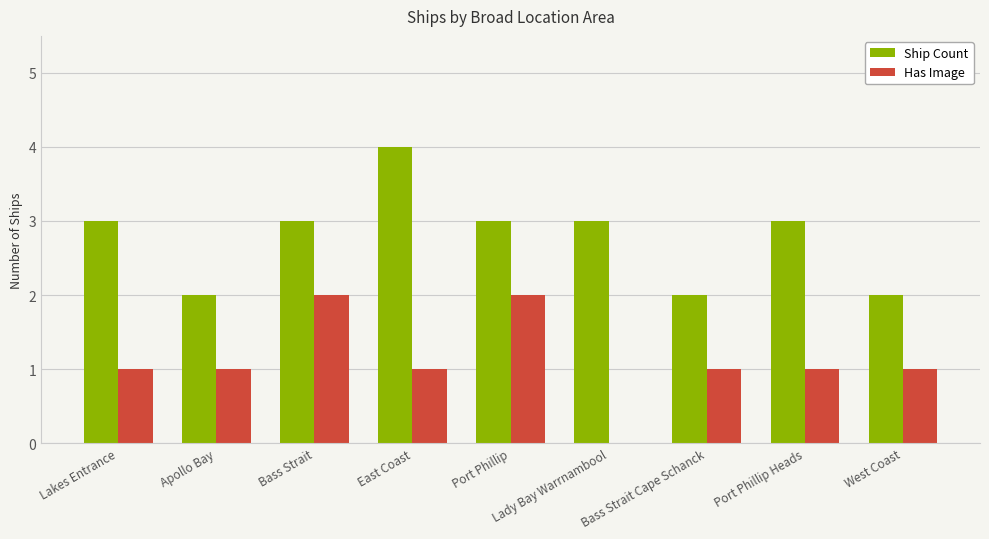

What is the maximum value for Ship Count?

4